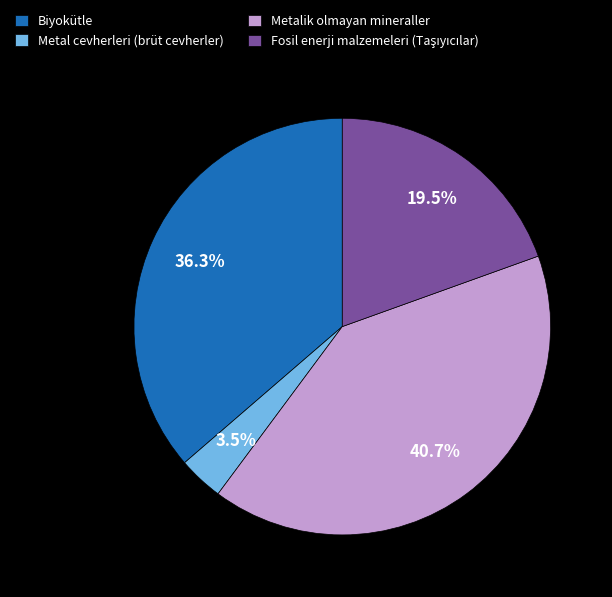

Does Metalik olmayan mineraller represent more than half of the total?

No